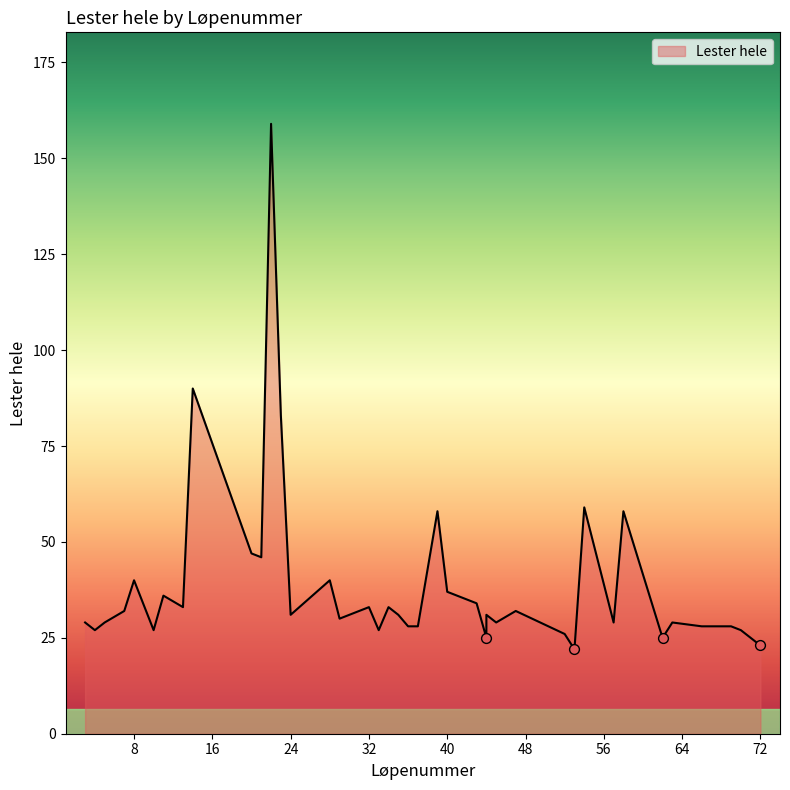

Approximately how many times larger is the value at 34 compared to 32?

1.0